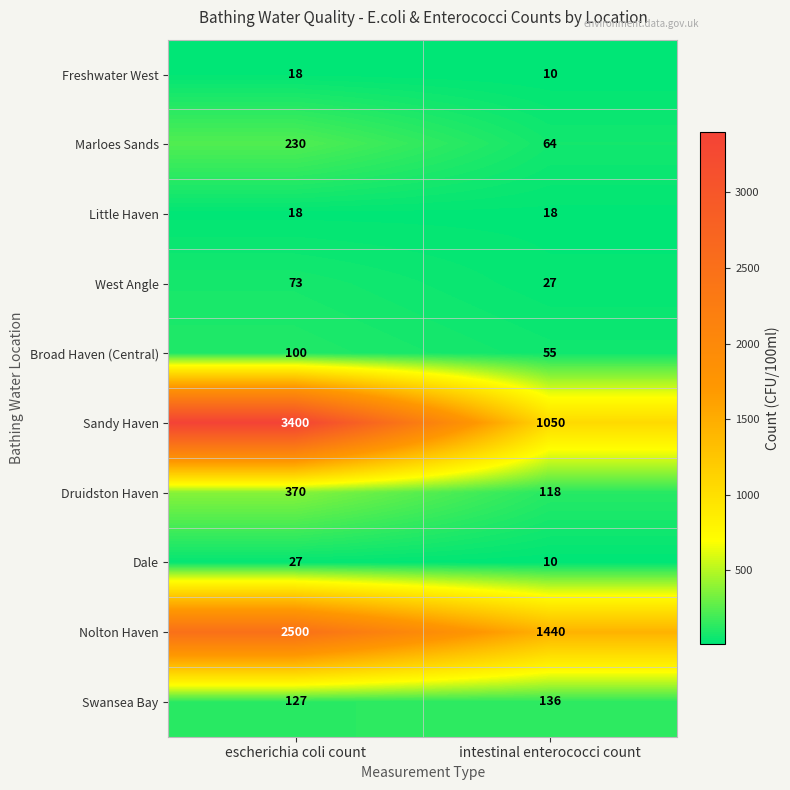

What is the total value across all series at escherichia coli count?

6863